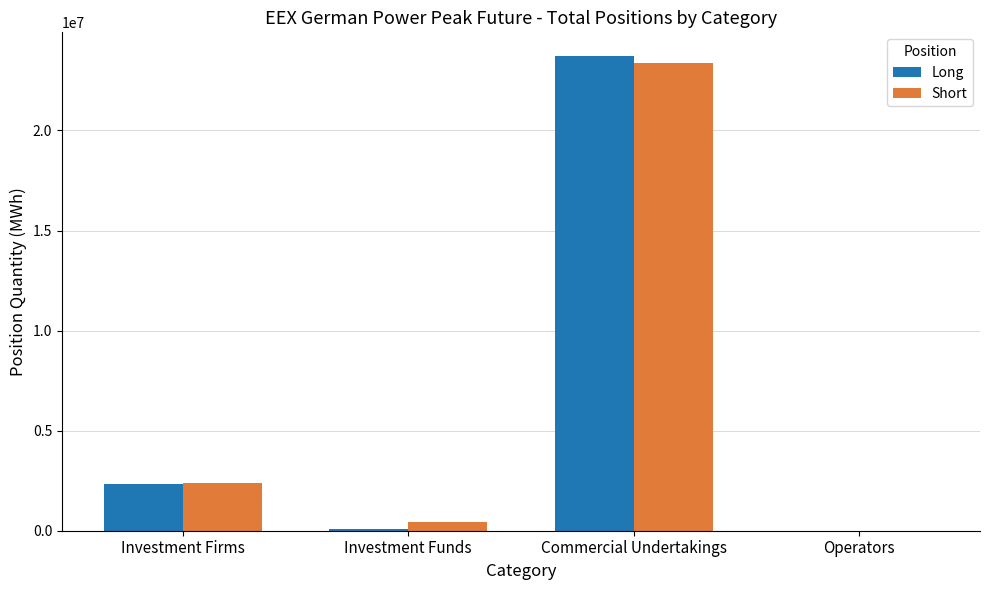

Which series changed the most between Commercial Undertakings and Operators?

Long